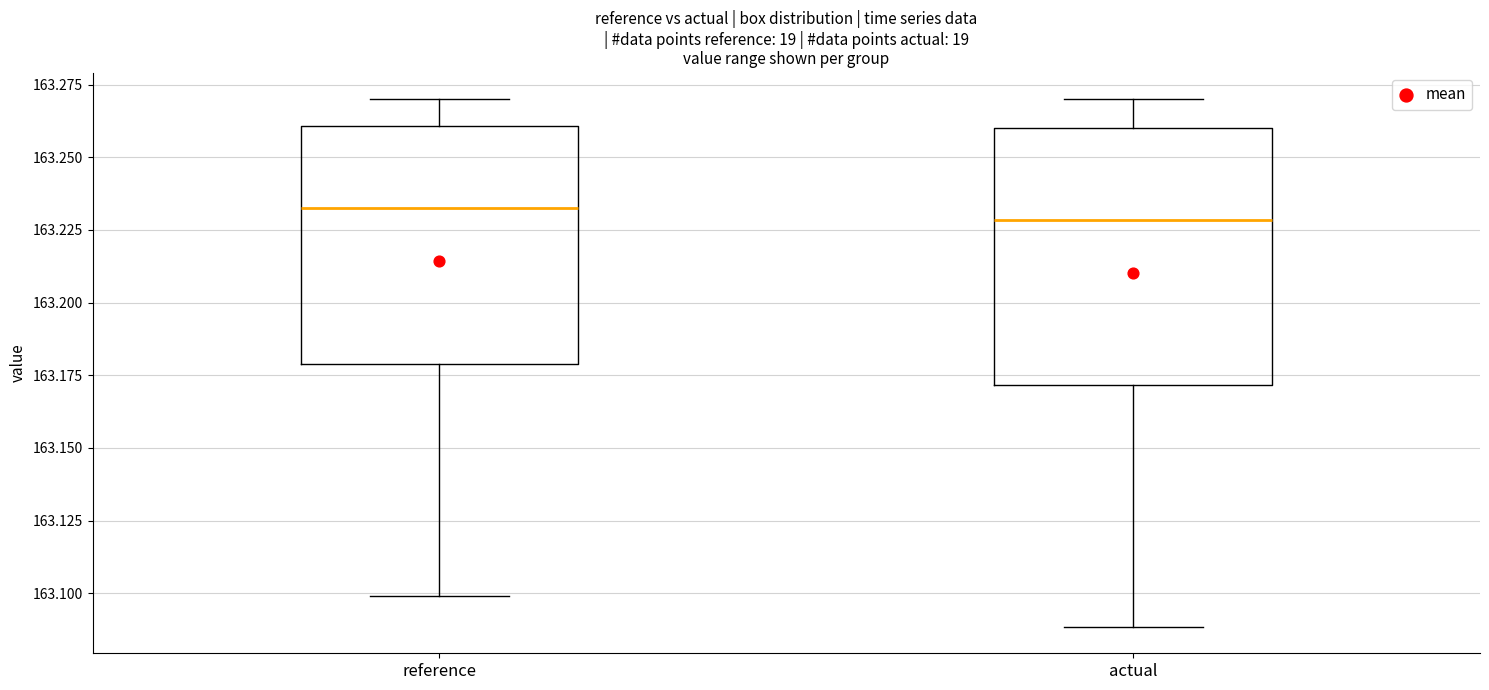

Where does the median line of the box for reference sit on the y-axis? The values are not printed on the chart, so give them approximately, as read against the axis.

163.23